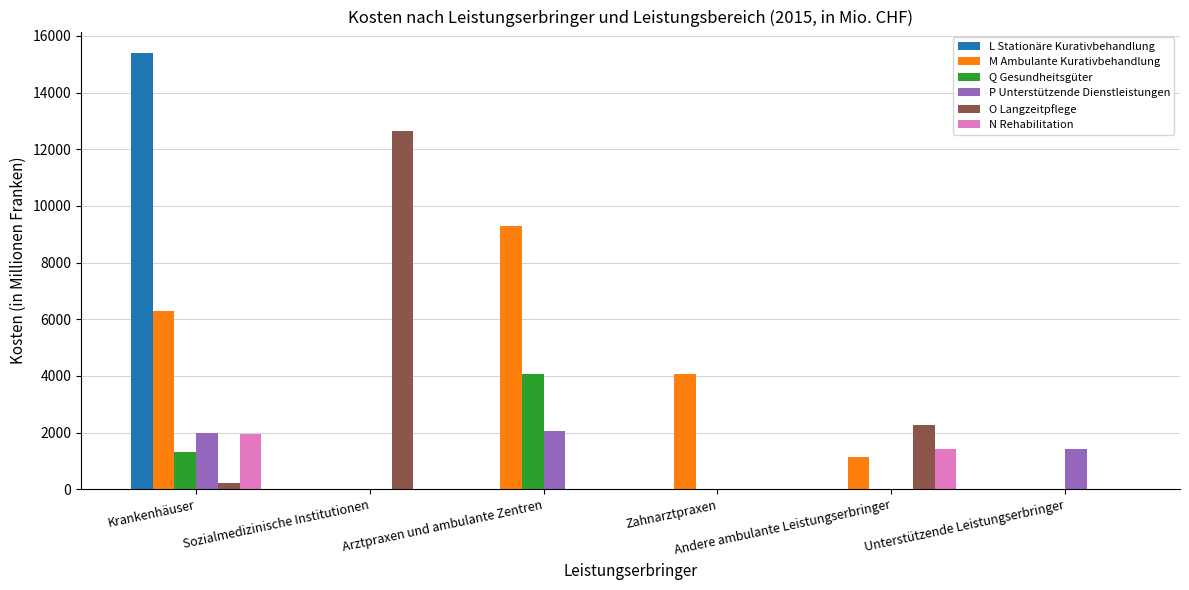

Are the bars grouped side by side (vs. stacked)?

Yes